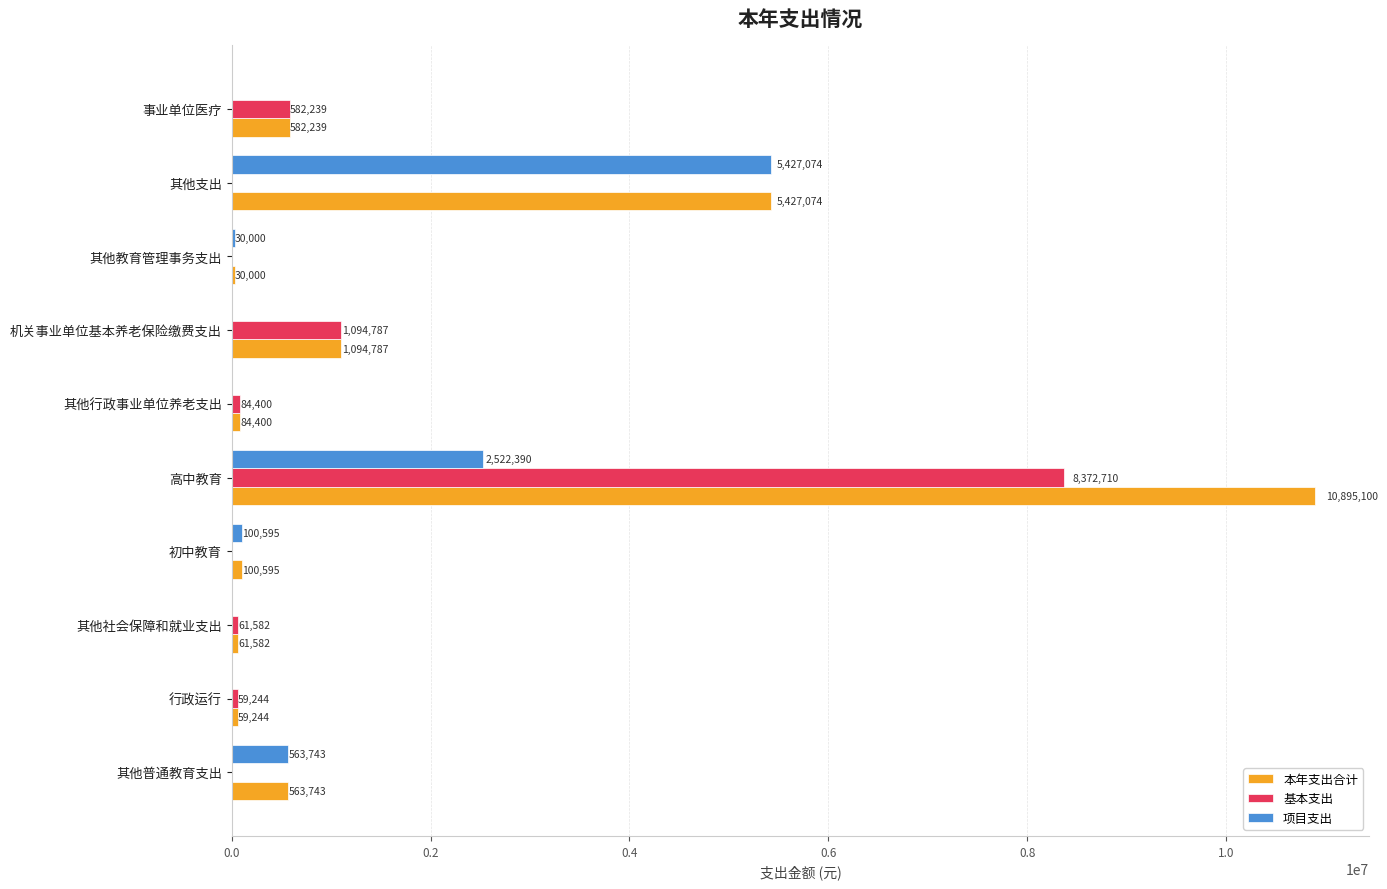

Is it true that 基本支出 equals 1848139.5 at 机关事业单位基本养老保险缴费支出?

False